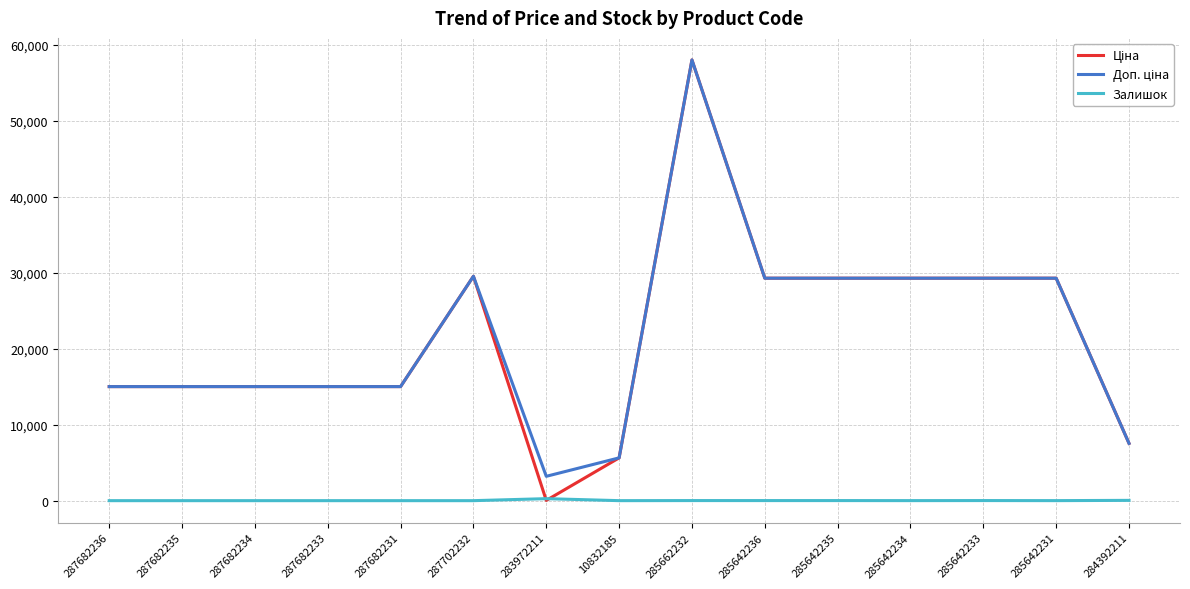

What is the total value across all series at 287682235?

30038.4